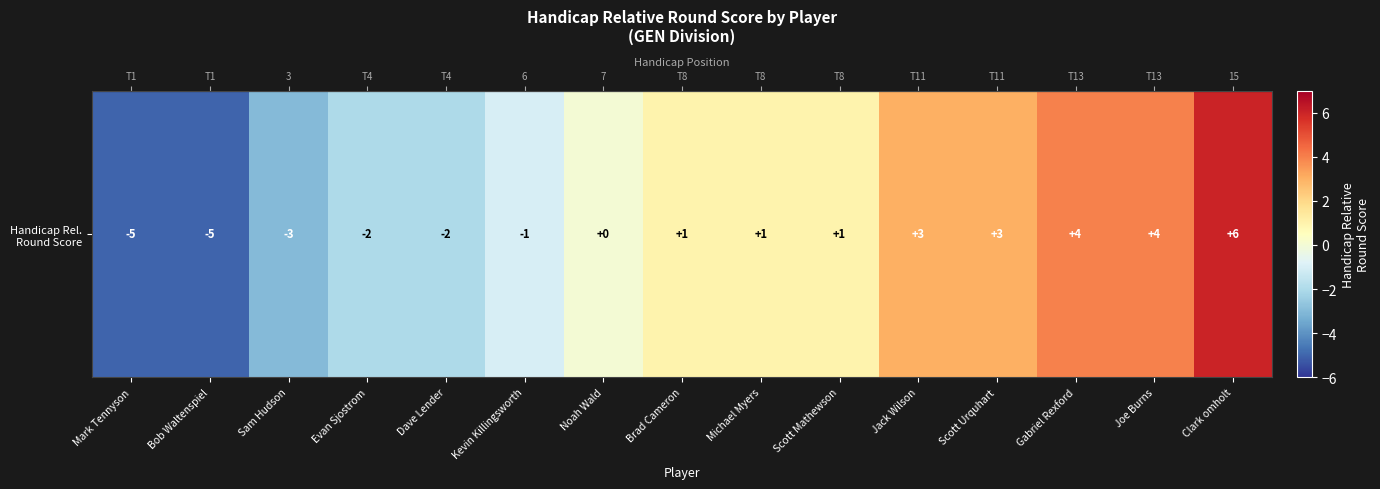

What value does the data have at Jack Wilson, to the nearest 5?

5